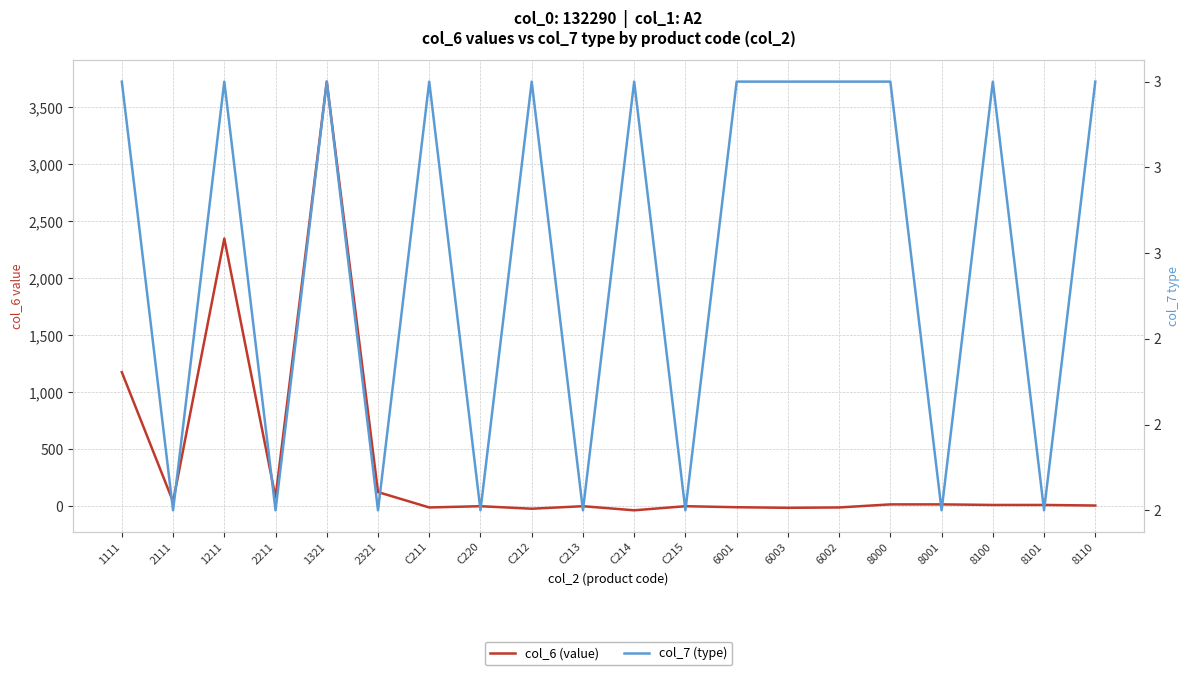

In col_7 (type), how many points are higher than both neighbors (excluding endpoints)?

6